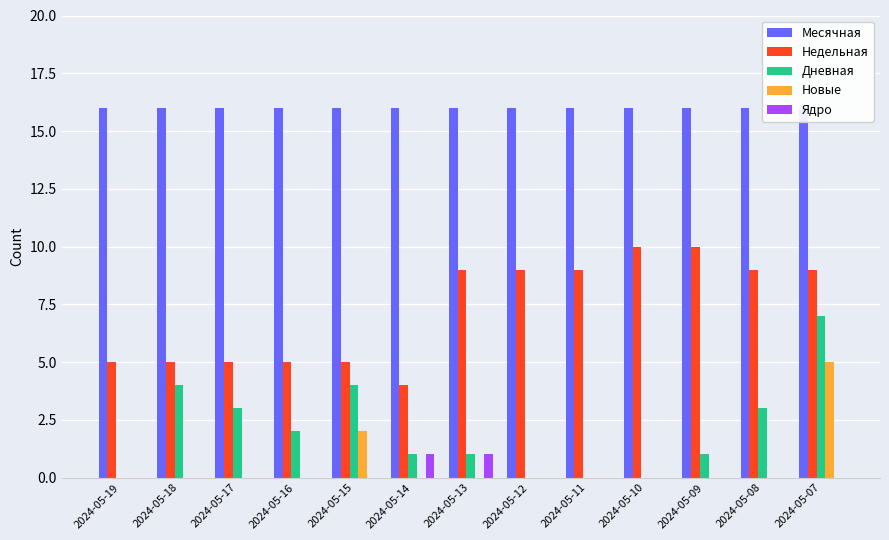

Reading right to left, transcribe all the data shown in this chart.

Месячная: 2024-05-07=16	2024-05-08=16	2024-05-09=16	2024-05-10=16	2024-05-11=16	2024-05-12=16	2024-05-13=16	2024-05-14=16	2024-05-15=16	2024-05-16=16	2024-05-17=16	2024-05-18=16	2024-05-19=16
Недельная: 2024-05-07=9	2024-05-08=9	2024-05-09=10	2024-05-10=10	2024-05-11=9	2024-05-12=9	2024-05-13=9	2024-05-14=4	2024-05-15=5	2024-05-16=5	2024-05-17=5	2024-05-18=5	2024-05-19=5
Дневная: 2024-05-07=7	2024-05-08=3	2024-05-09=1	2024-05-10=0	2024-05-11=0	2024-05-12=0	2024-05-13=1	2024-05-14=1	2024-05-15=4	2024-05-16=2	2024-05-17=3	2024-05-18=4	2024-05-19=0
Новые: 2024-05-07=5	2024-05-08=0	2024-05-09=0	2024-05-10=0	2024-05-11=0	2024-05-12=0	2024-05-13=0	2024-05-14=0	2024-05-15=2	2024-05-16=0	2024-05-17=0	2024-05-18=0	2024-05-19=0
Ядро: 2024-05-07=0	2024-05-08=0	2024-05-09=0	2024-05-10=0	2024-05-11=0	2024-05-12=0	2024-05-13=1	2024-05-14=1	2024-05-15=0	2024-05-16=0	2024-05-17=0	2024-05-18=0	2024-05-19=0